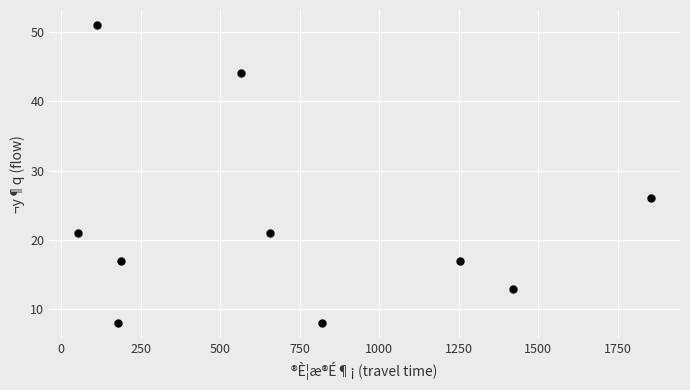

What is the range of Y values (max minus min)?

43